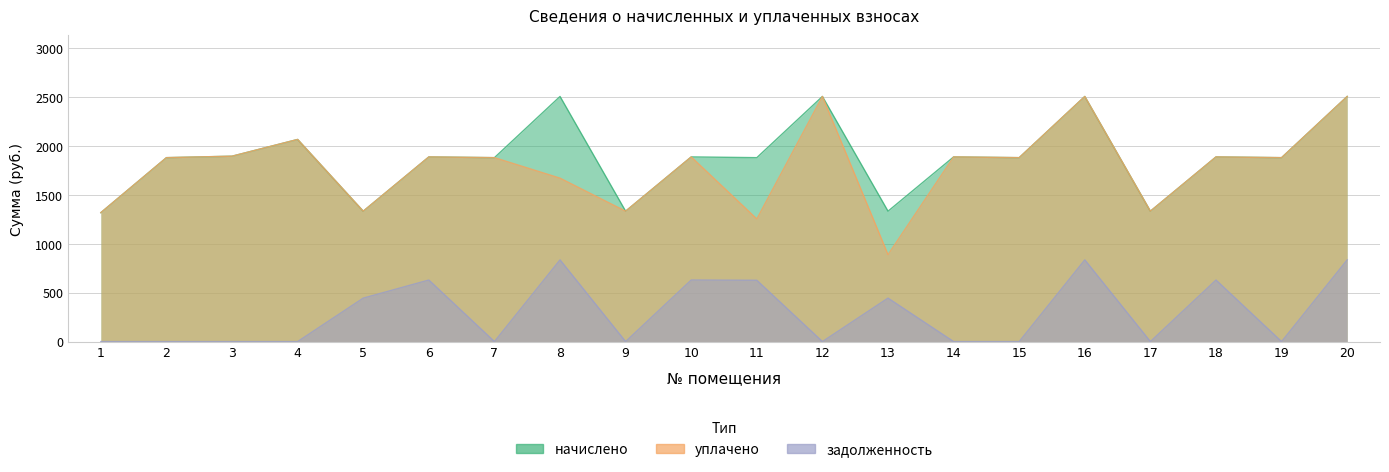

What is the sum of all задолженность values?

5913.2